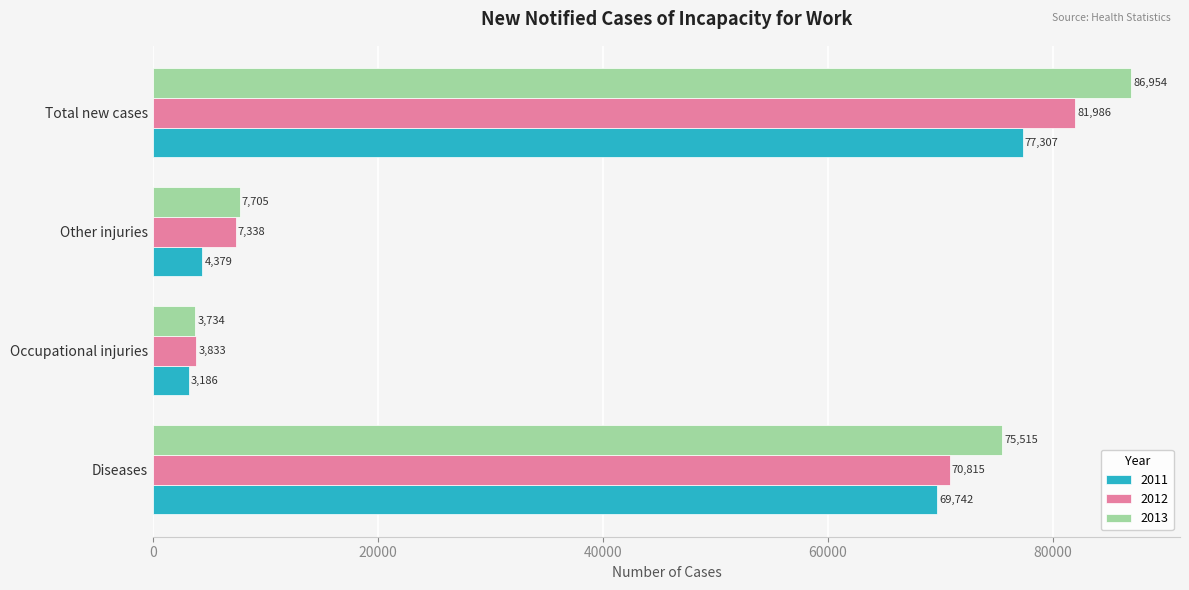

What is the difference between the maximum and minimum values in the 2013 series?

83220